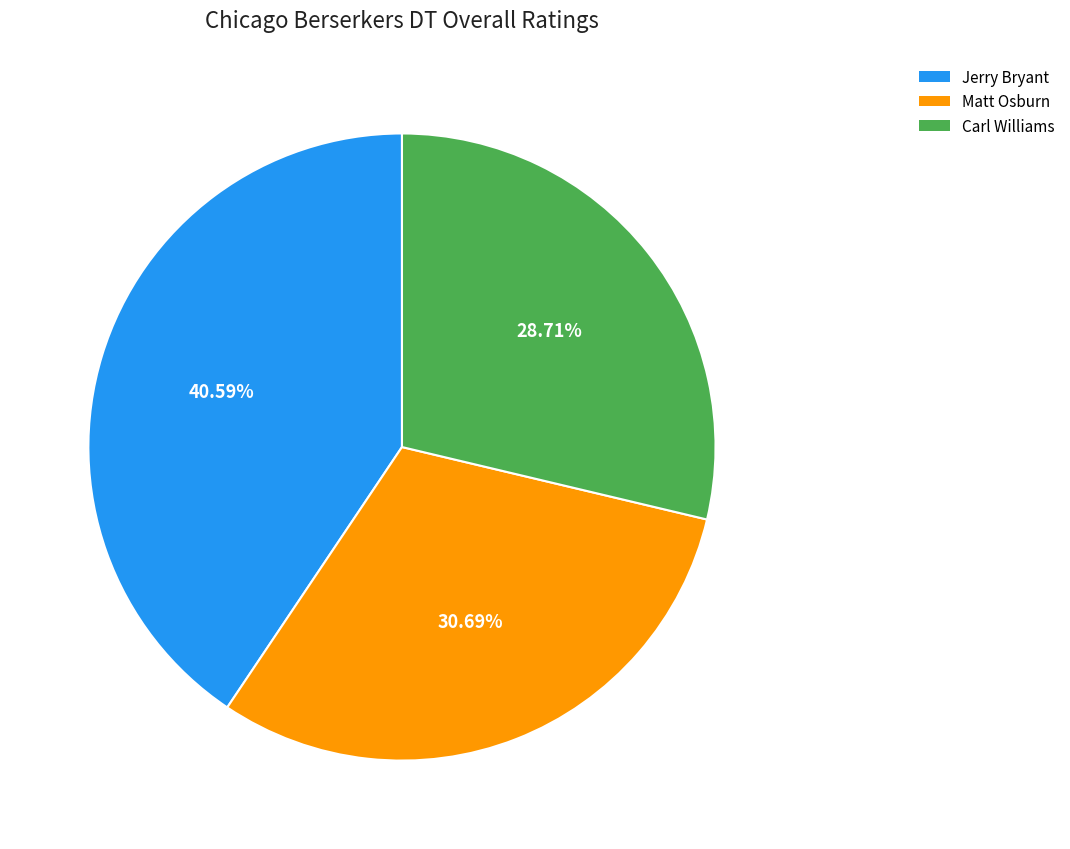

Between Carl Williams and Matt Osburn, which is larger?

Matt Osburn